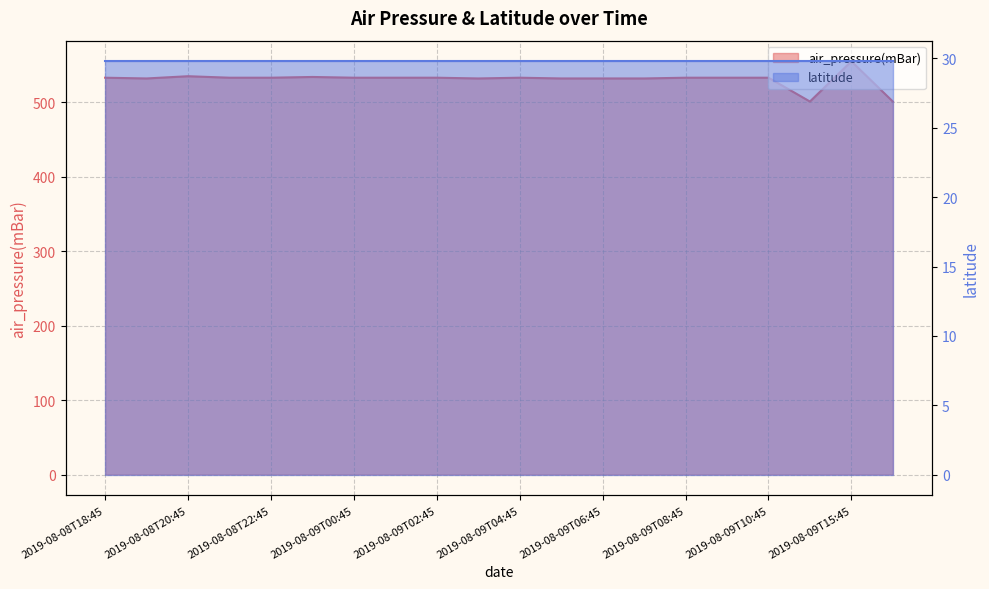

How many points are higher than both their immediate neighbors (excluding endpoints)?

4